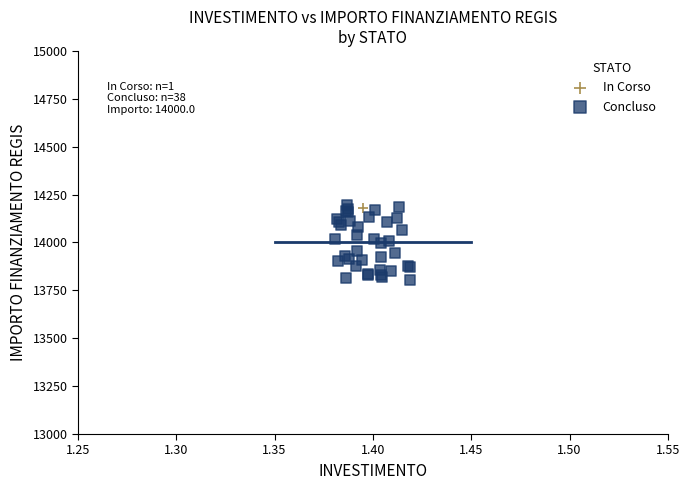

What are all the series names shown in the legend?

In Corso, Concluso